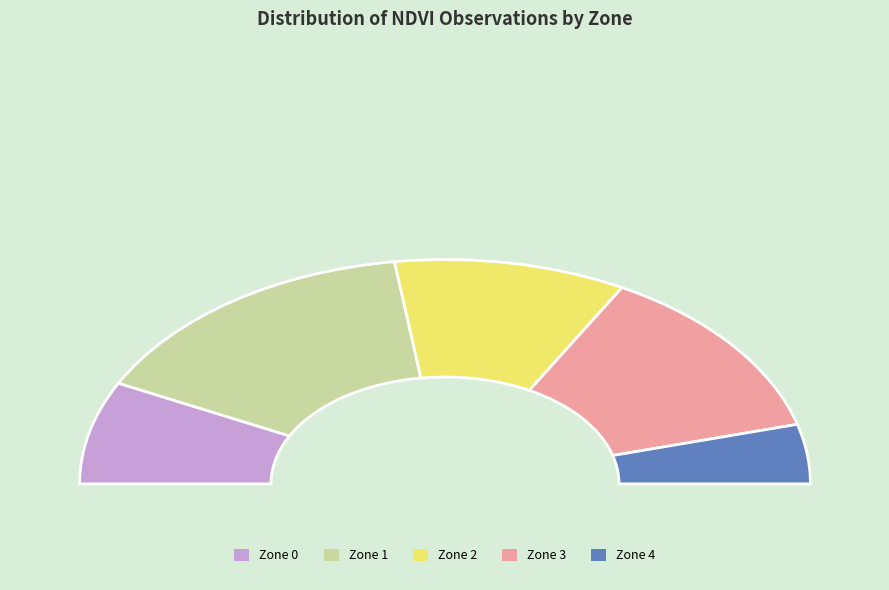

To the nearest percent, what is the average slice percentage?

20%